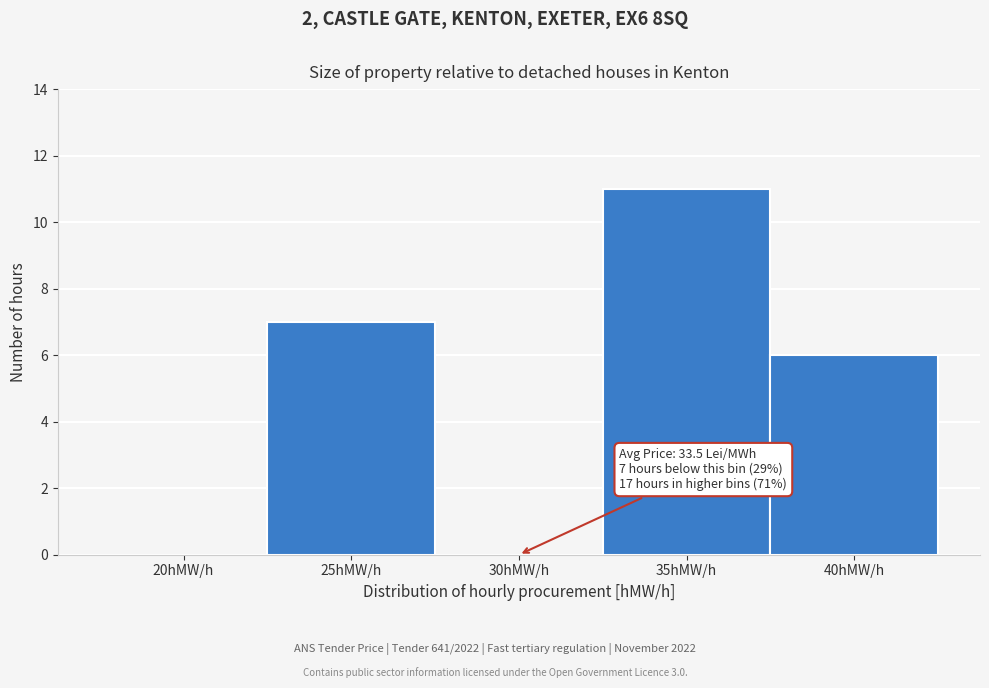

Reading right to left, what are all the values shown in this chart?

40hMW/h=6	35hMW/h=11	30hMW/h=0	25hMW/h=7	20hMW/h=0